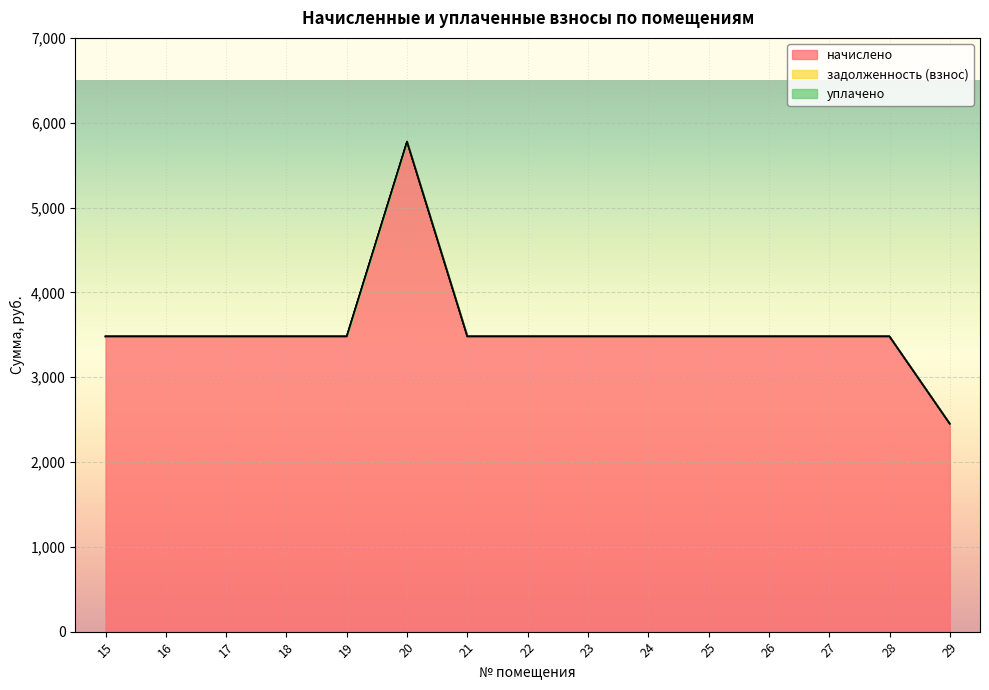

Rank the series by their maximum value, from highest to lowest.

начислено, задолженность (взнос), уплачено